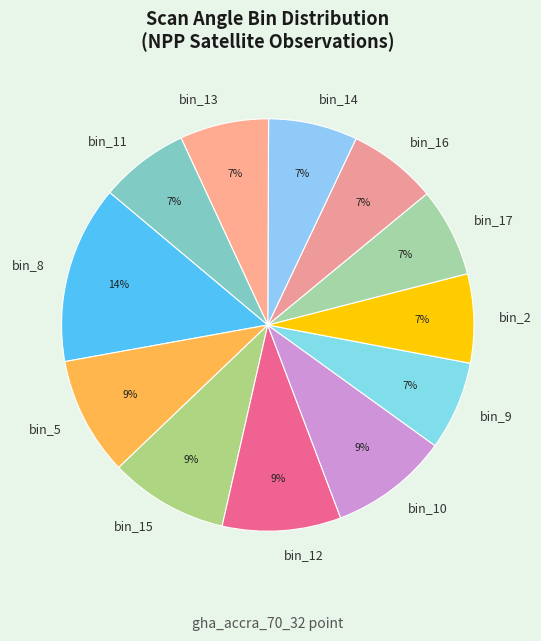

To the nearest percent, what is the difference between the largest and smallest slice percentages?

7%